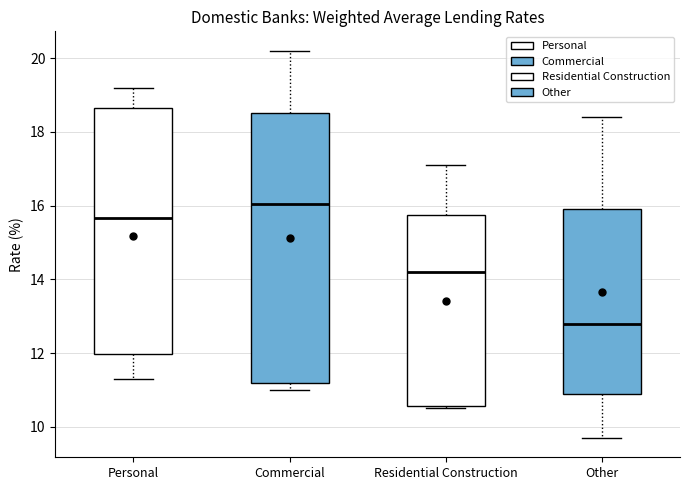

Reading left to right, transcribe this box plot: for each box, give where its median line is, the range the box spans, and where its two whiskers end, as read against the y-axis. The values are not printed on the chart, so give them approximately, as read against the axis.

Personal: median 15.6, box 12.0 to 18.6, whiskers 11.4 to 19.2
Commercial: median 16.0, box 11.2 to 18.6, whiskers 11.0 to 20.2
Residential Construction: median 14.2, box 10.6 to 15.8, whiskers 10.6 (just below the box's lower edge) to 17.2
Other: median 12.8, box 11.0 to 16.0, whiskers 9.8 to 18.4